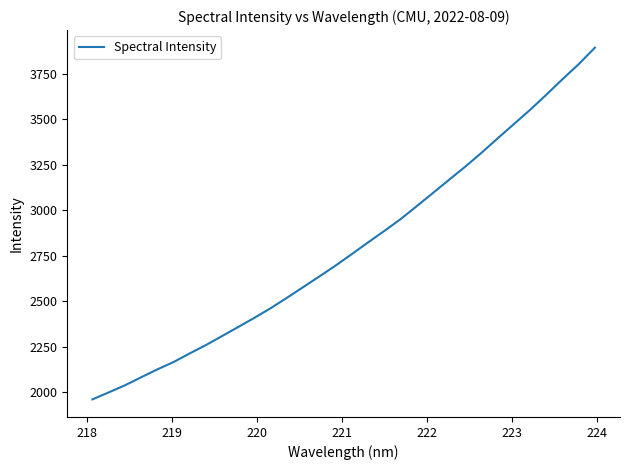

What is the greatest value displayed?

3894.3